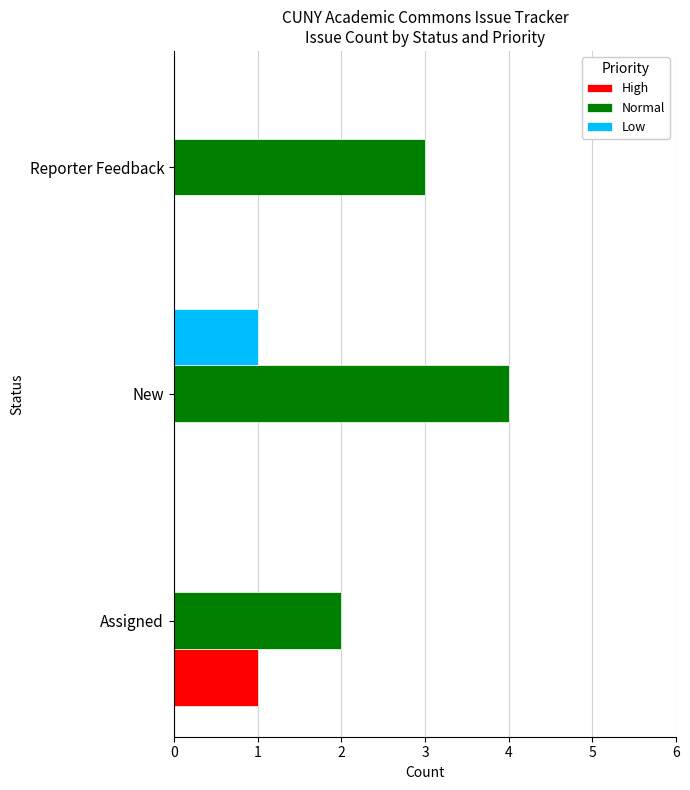

Which series changed the most between Assigned and New?

Normal